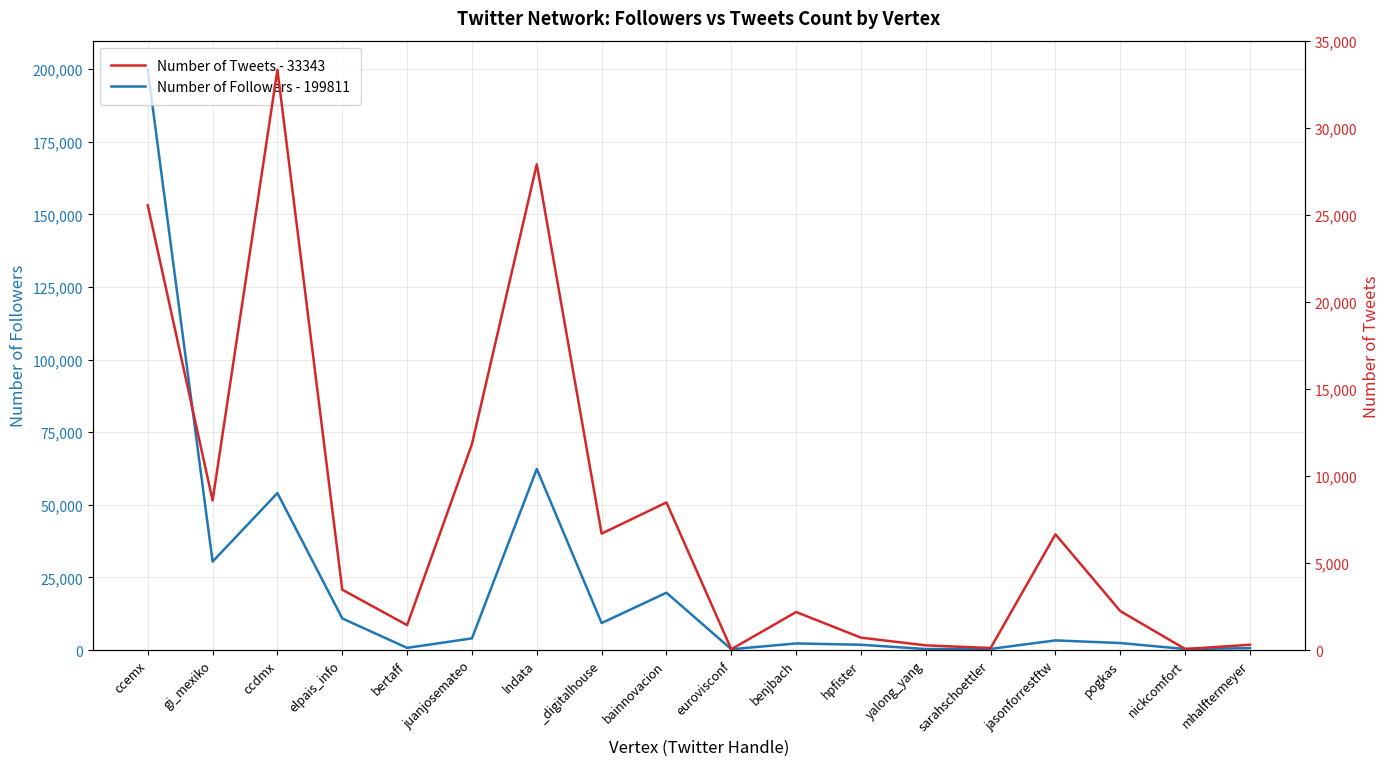

What is the maximum value for Number of Followers - 199811?

199811